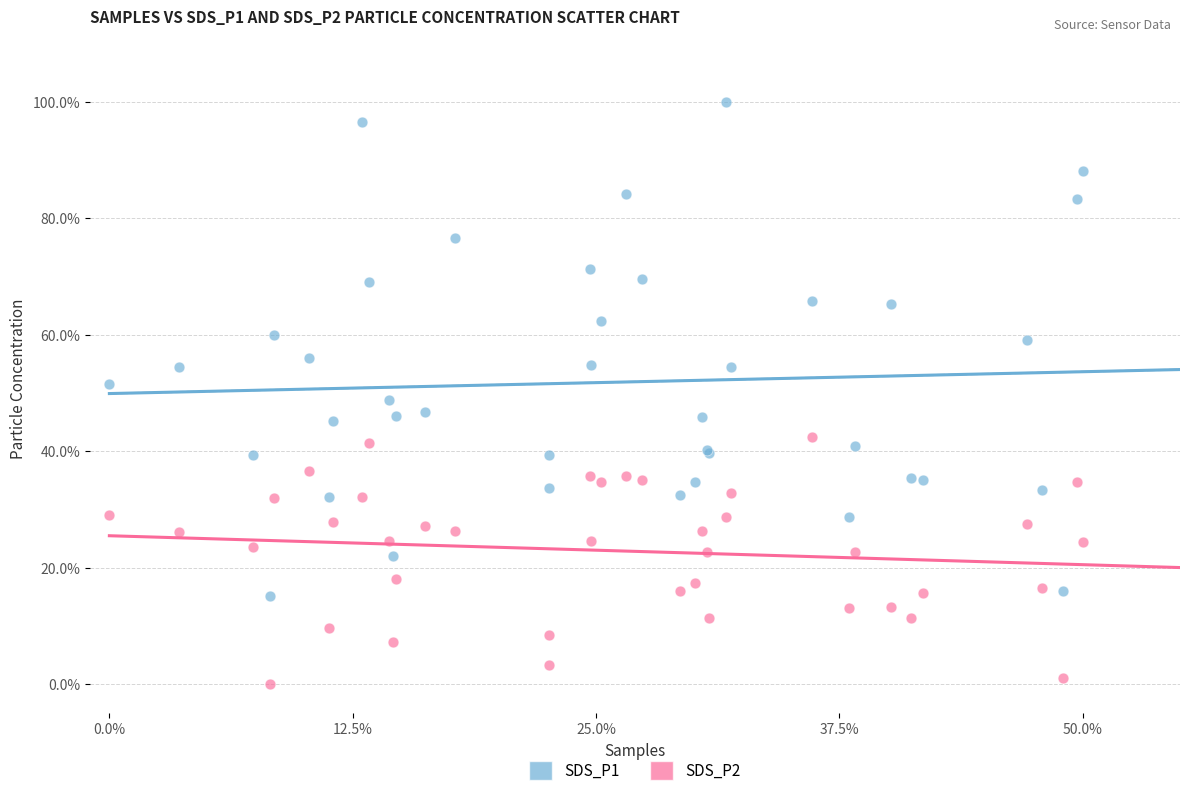

Which series contains the lowest Y value?

SDS_P2